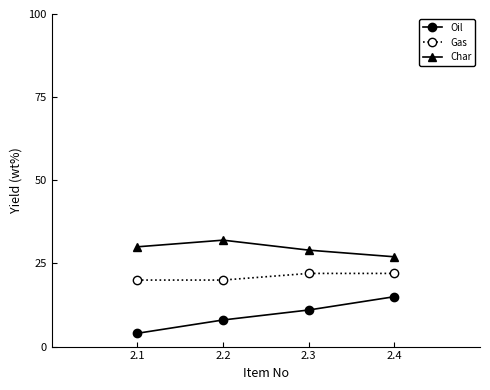

List the series in order of their peak value, lowest first.

Oil, Gas, Char